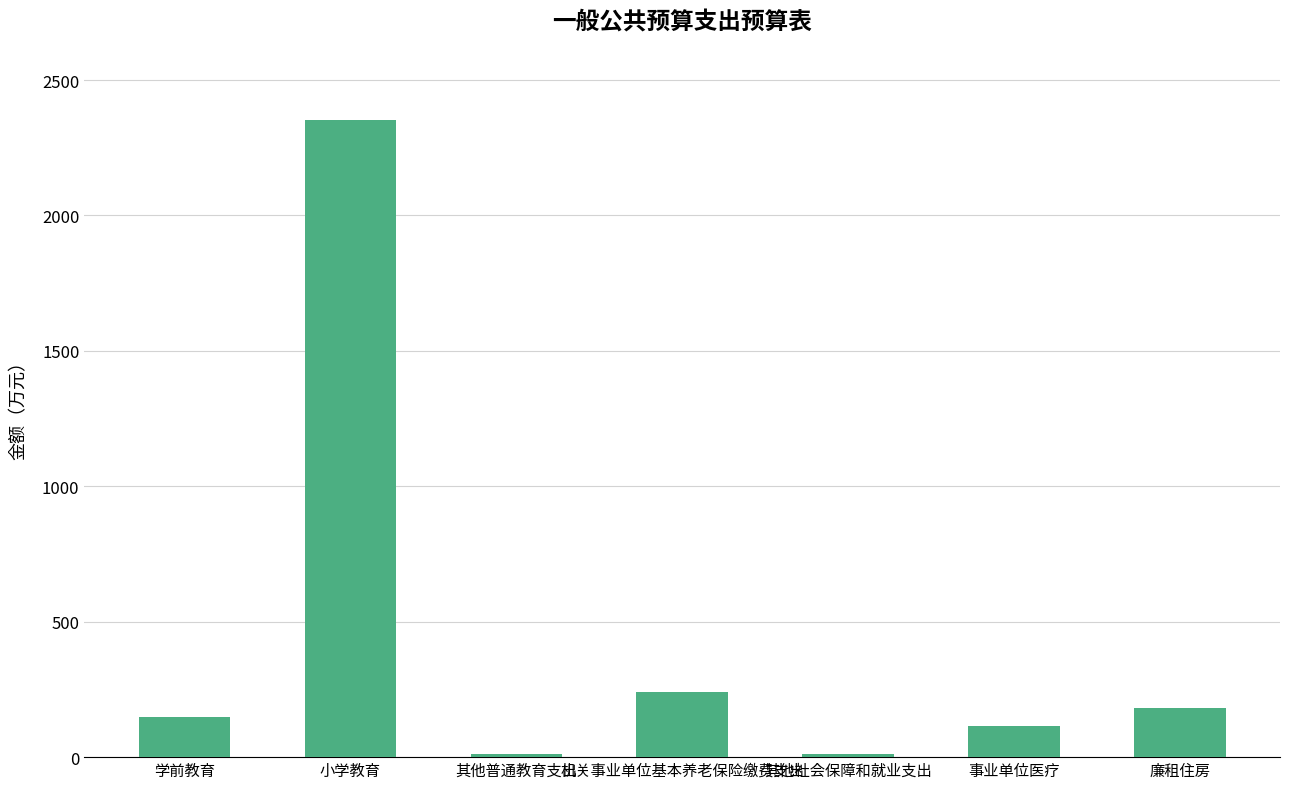

True or false: the data shows 114.9 at 事业单位医疗.

True